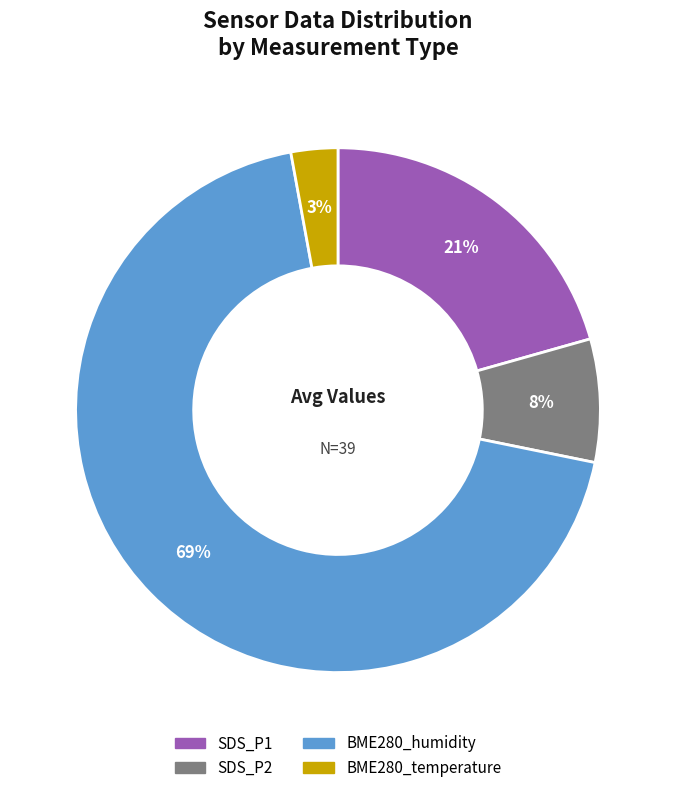

Is the sum of SDS_P2 and SDS_P1 greater than half?

No